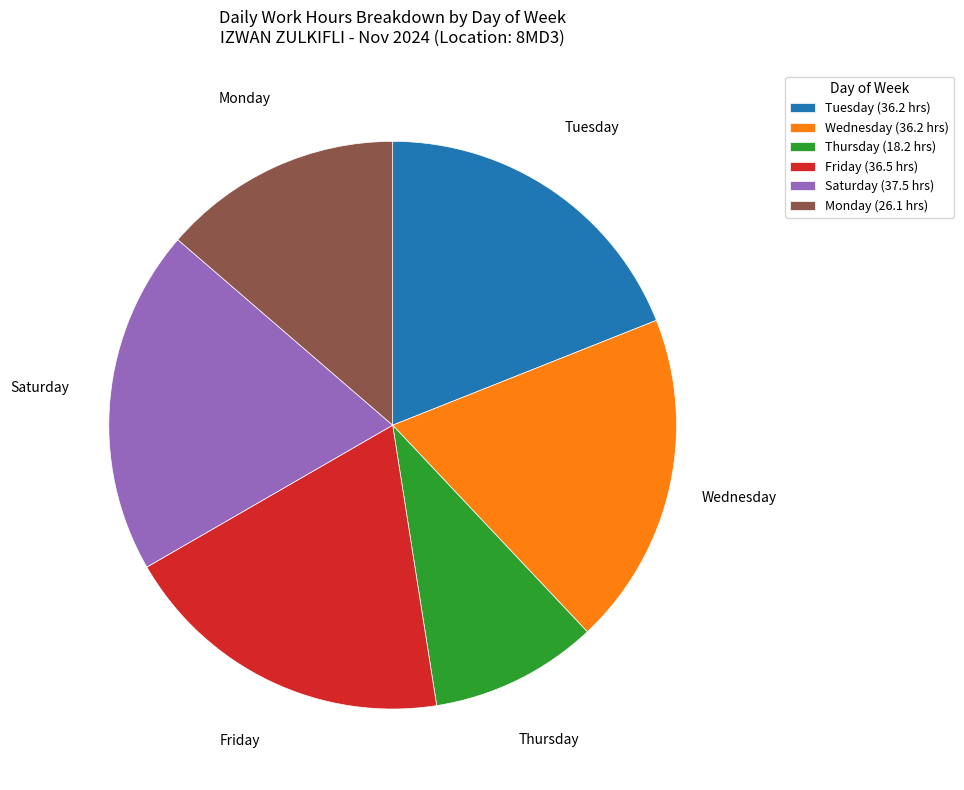

How many slices are in this pie chart?

6